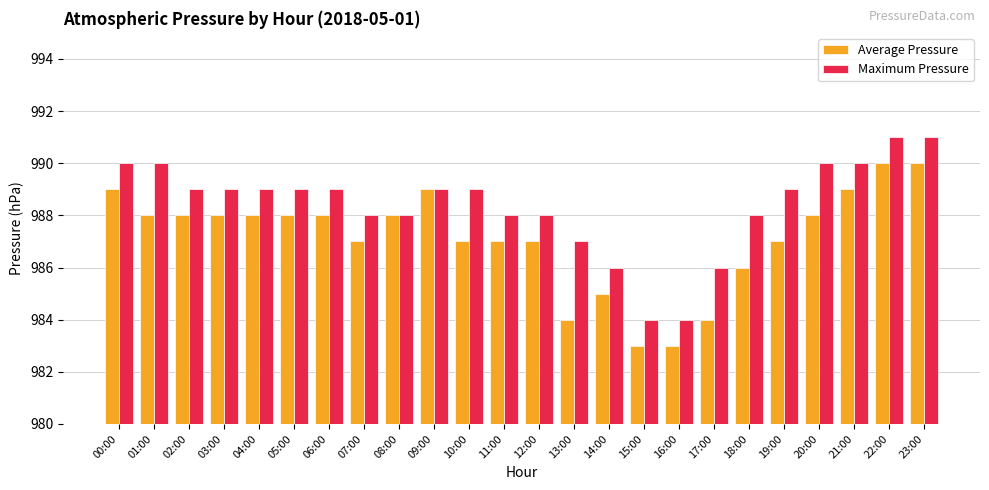

The value of Average Pressure at 05:00 is 1577. True or false?

False